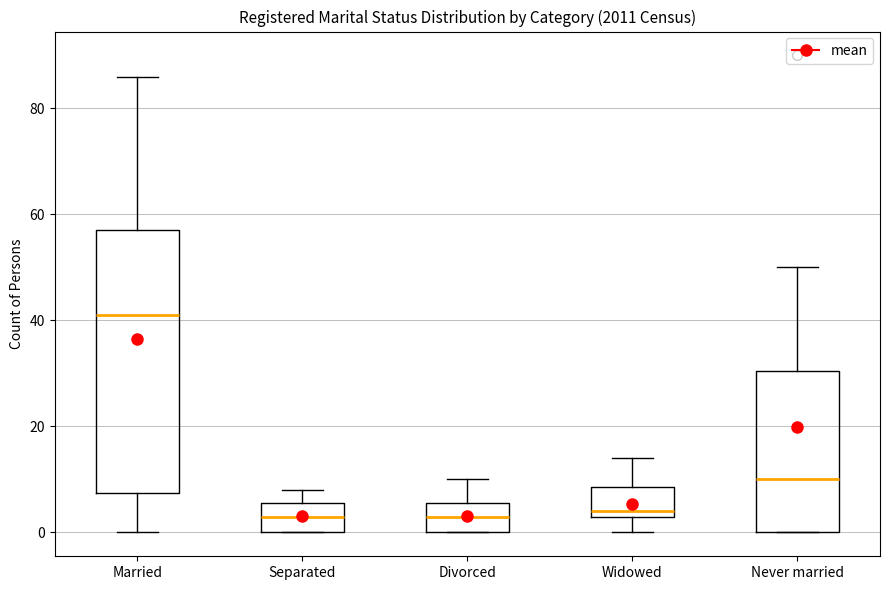

Where does the median line of the box for Married sit on the y-axis? The values are not printed on the chart, so give them approximately, as read against the axis.

42